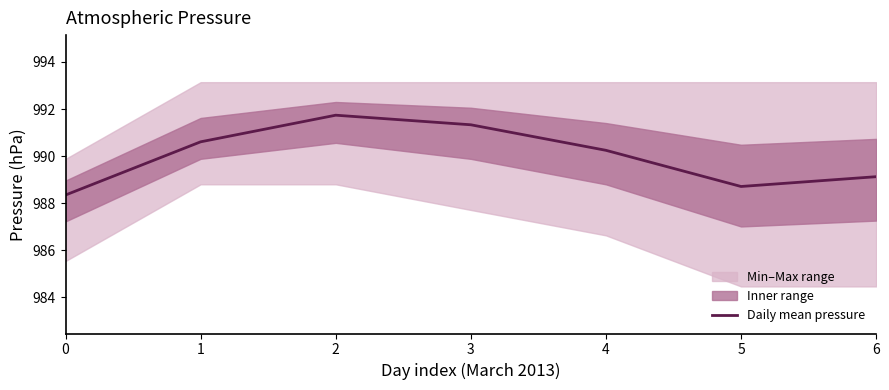

What is the sum of the values at 0 and 1?

1979.0